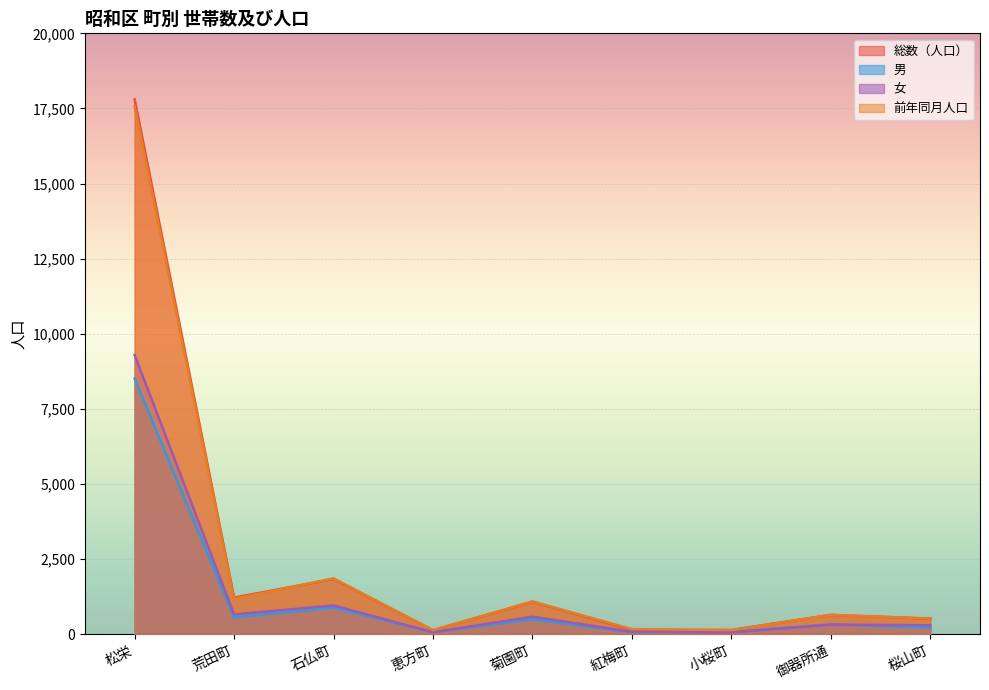

What value does the 男 series have at 松栄, to the nearest 10?

8510